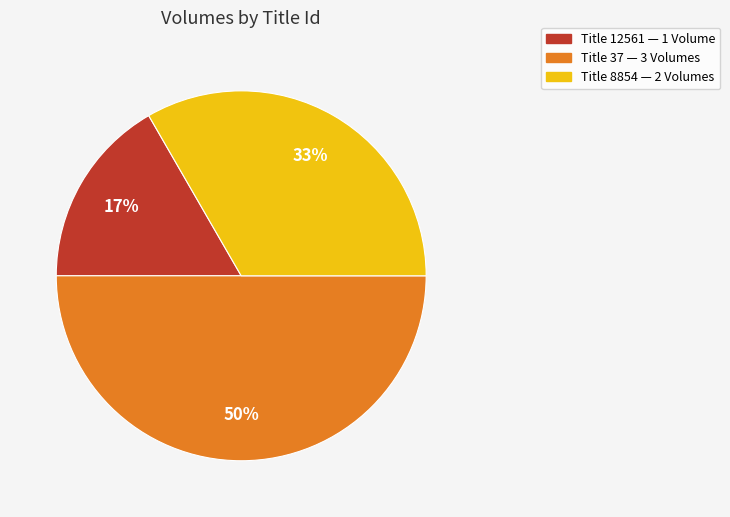

To the nearest percent, what is the difference between the largest and smallest slice percentages?

33%